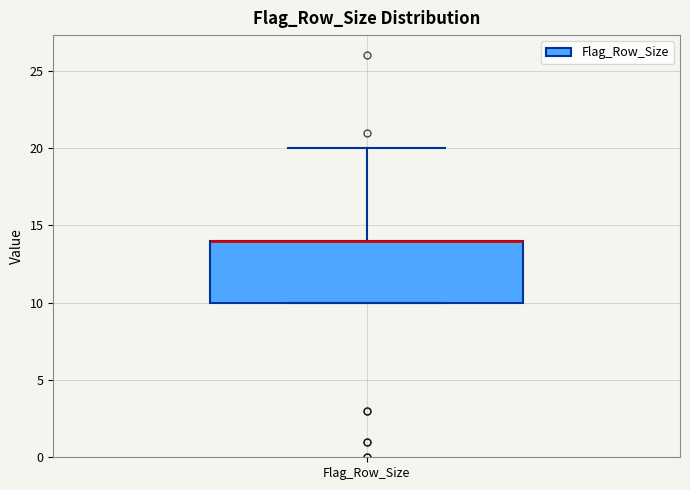

Read this box plot against the y-axis: the position of the median line, the range covered by the box, and the ends of both whiskers. The values are not printed on the chart, so give them approximately, as read against the axis.

median 14 (drawn on the box's upper edge), box 10 to 14, whiskers 10 to 20